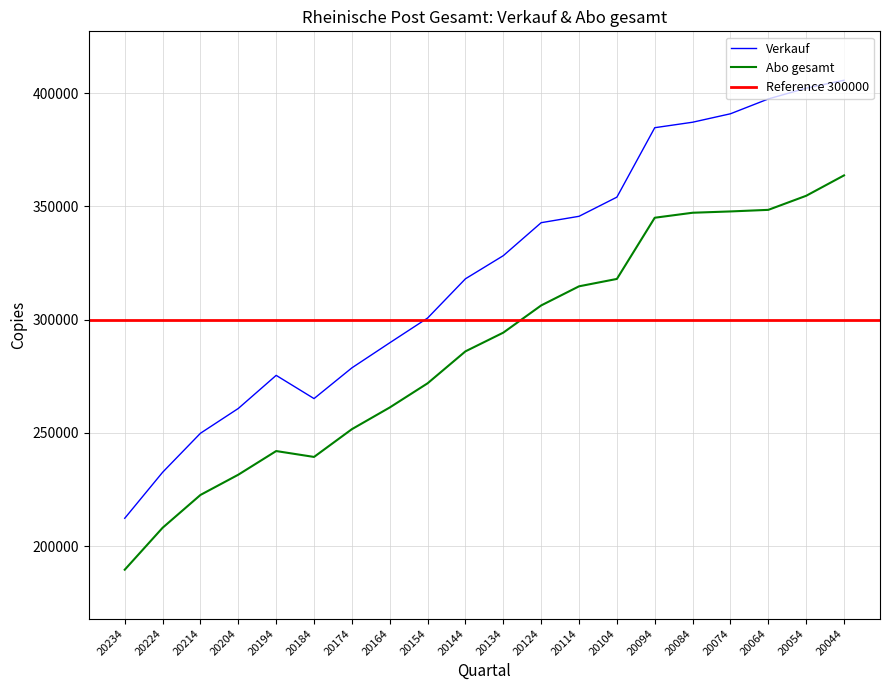

True or false: Verkauf and Abo gesamt intersect in this chart.

False